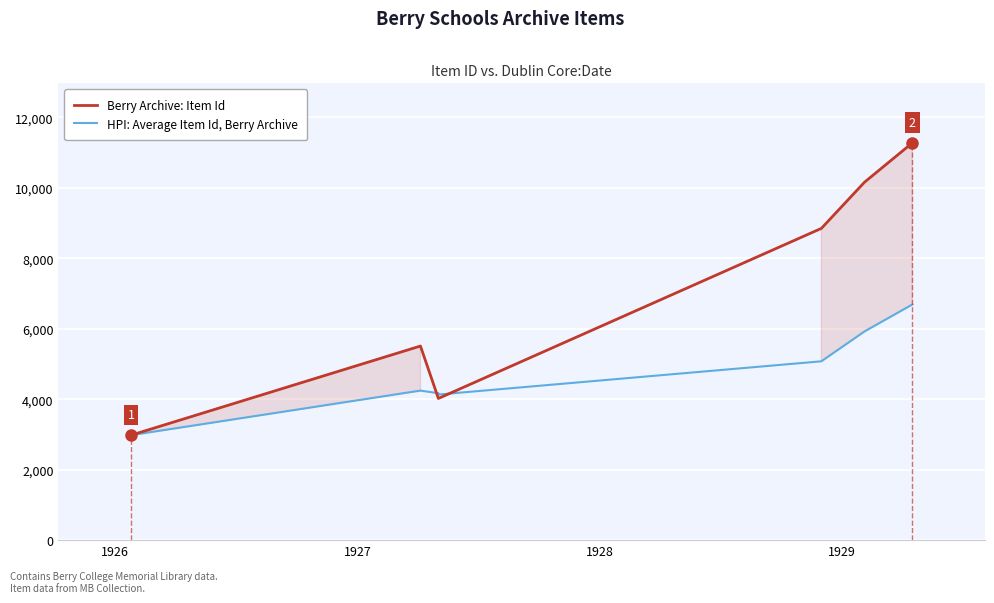

After their last crossing, which series has the higher values: HPI: Average Item Id, Berry Archive or Berry Archive: Item Id?

Berry Archive: Item Id